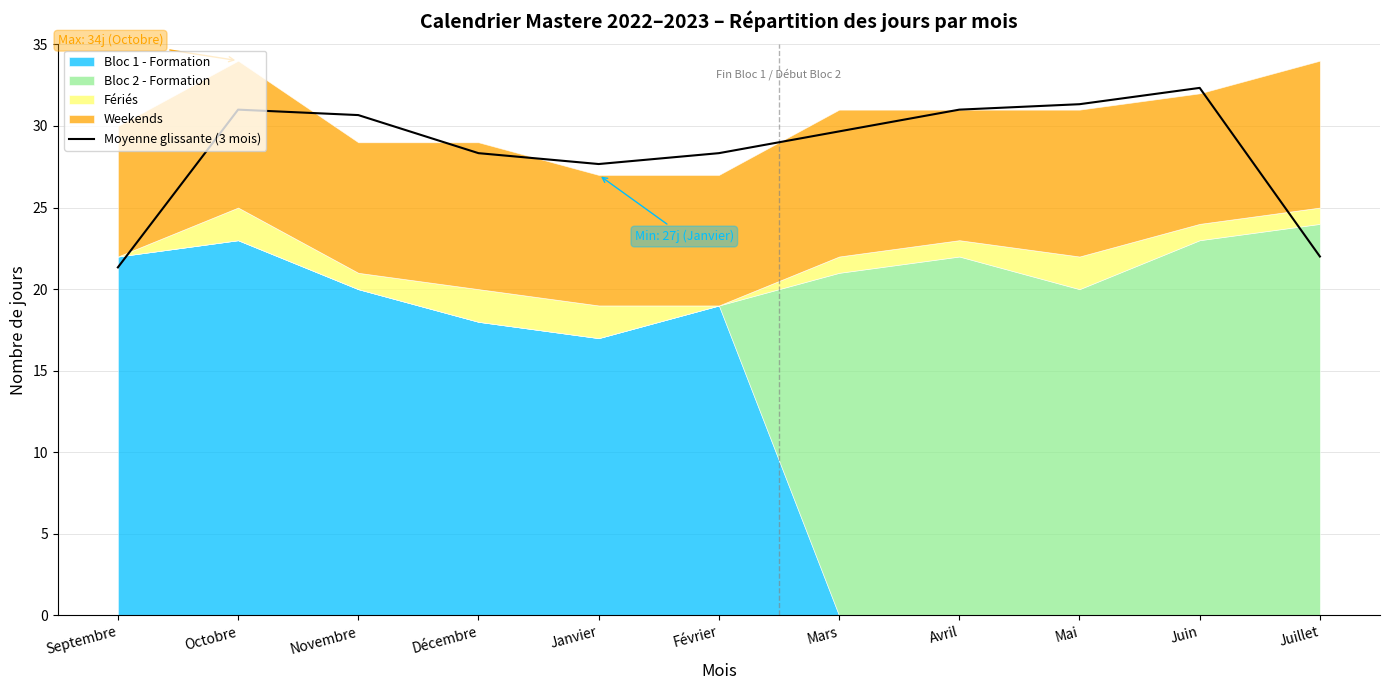

What is the maximum value shown in the chart?

32.3